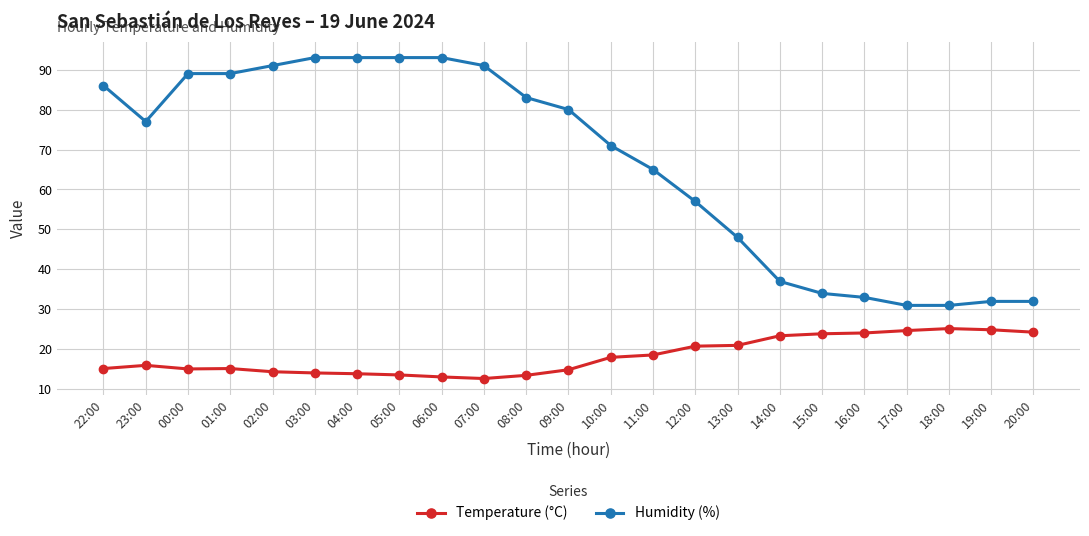

The value of Humidity (%) at 09:00 is 130.9. True or false?

False